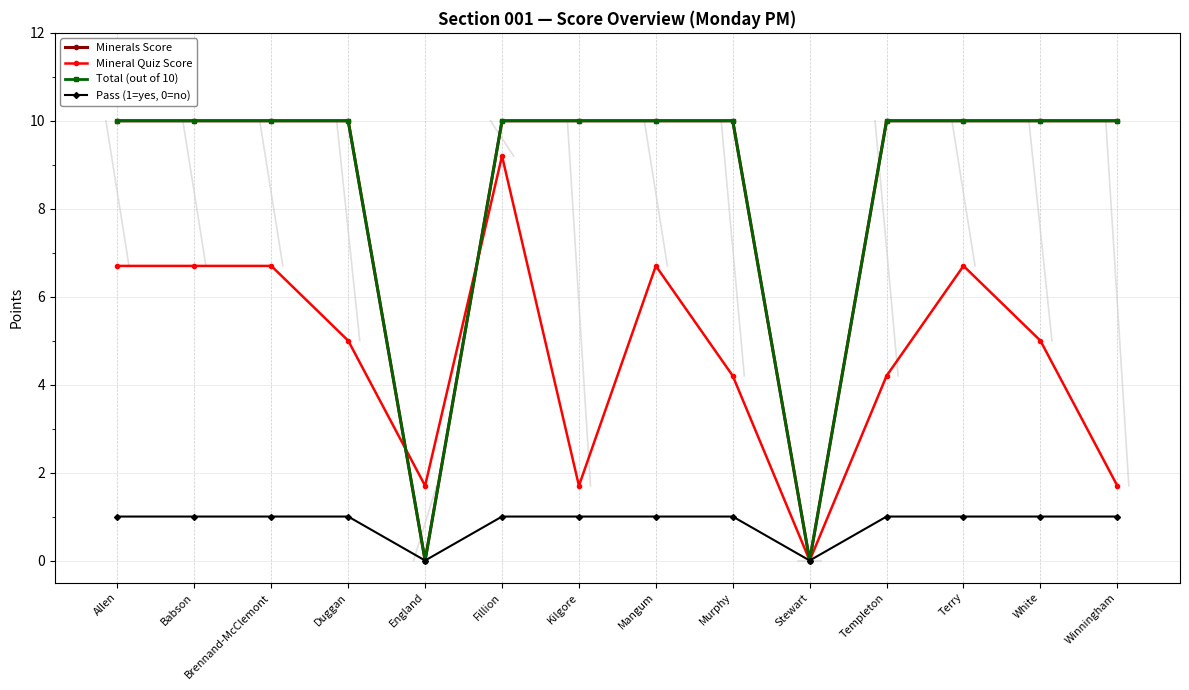

Does the chart have visible grid lines?

Yes